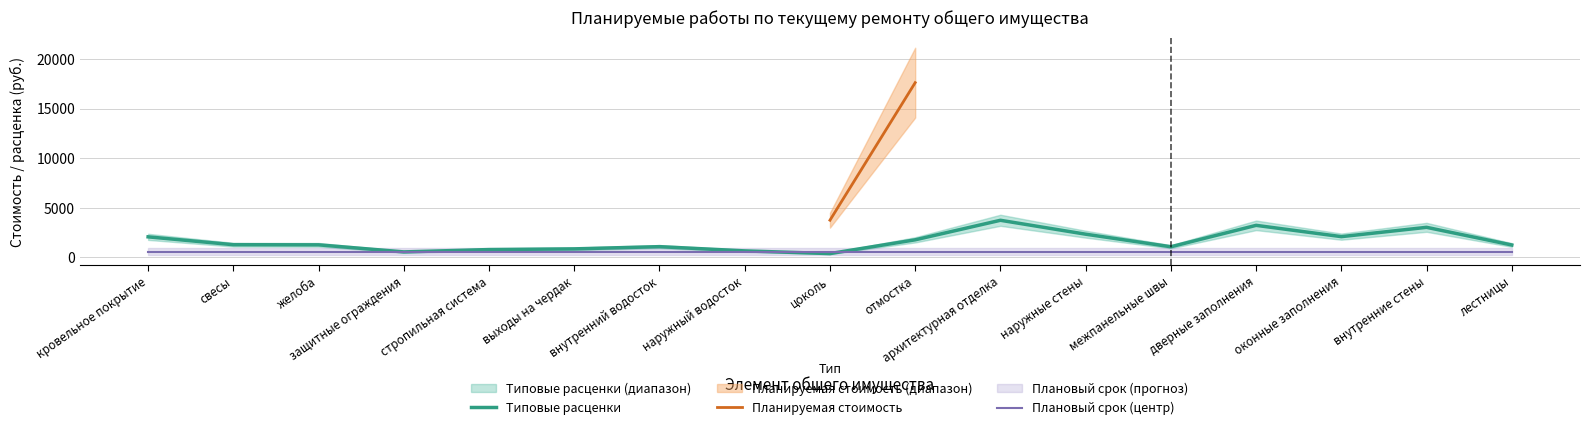

At which label does Типовые расценки reach its peak?

архитектурная отделка